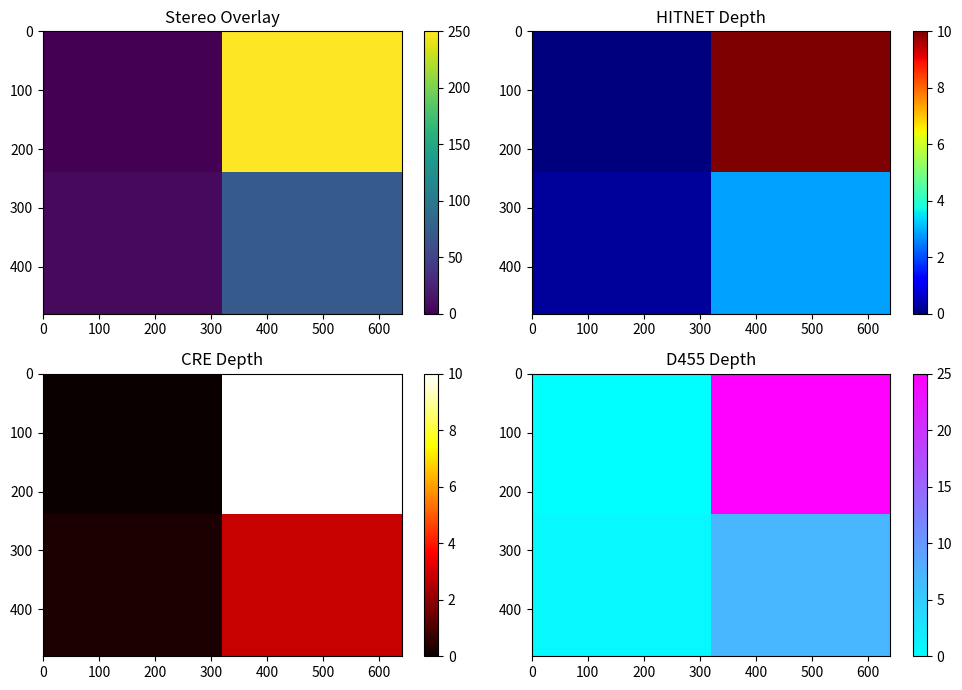

At how many categories does at least one series exceed 1?

1